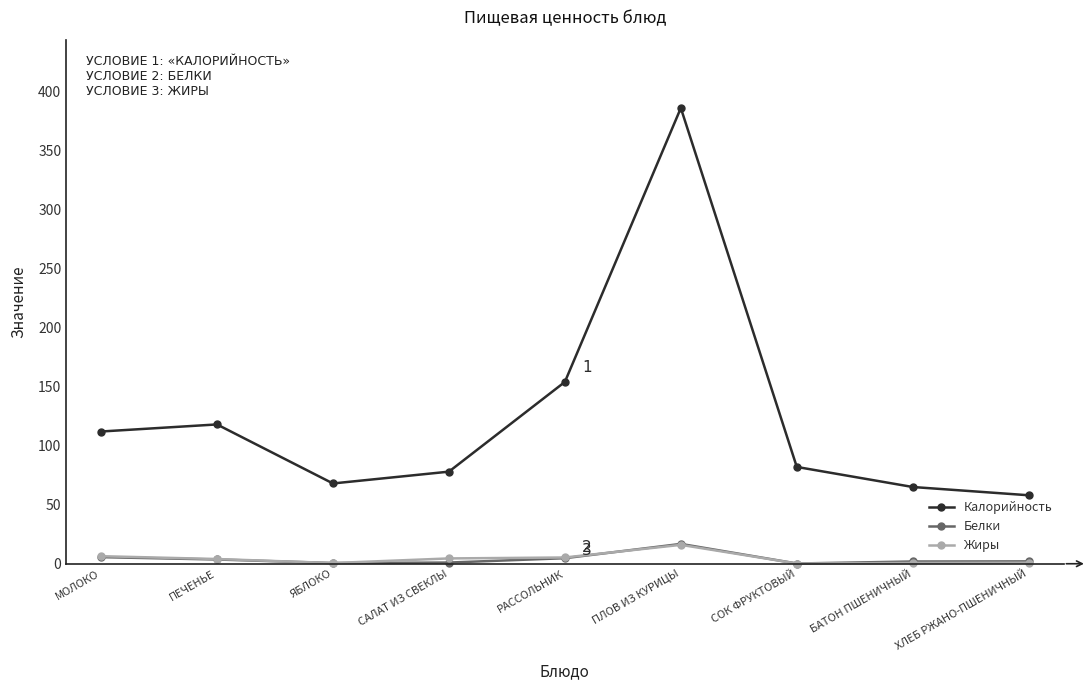

The Калорийность series shows 91.9 at ПЛОВ ИЗ КУРИЦЫ. True or false?

False